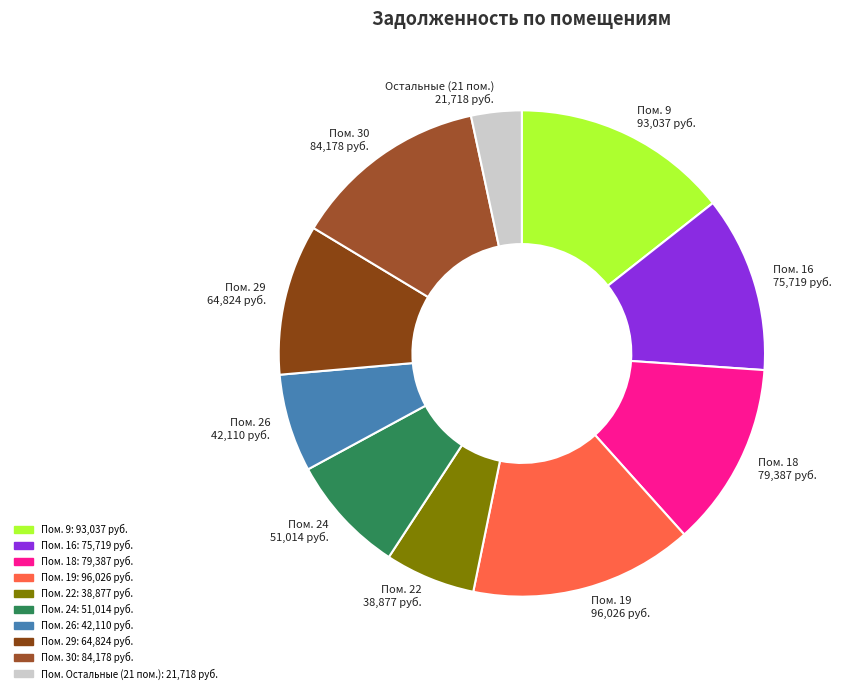

Is there any slice that represents more than half of the pie?

No